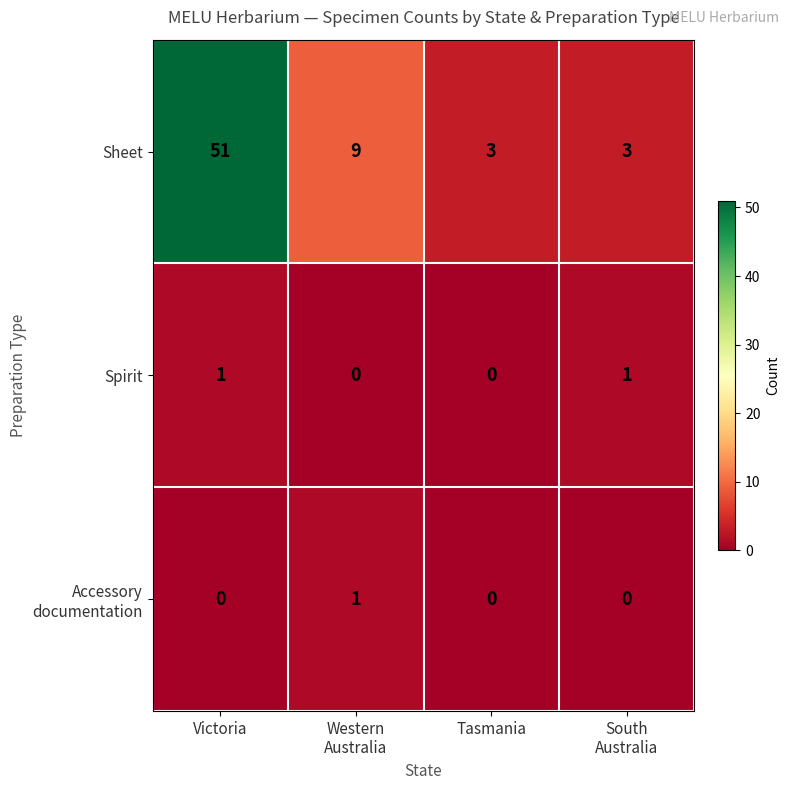

What is the difference between the second highest and minimum values in the Sheet series?

6